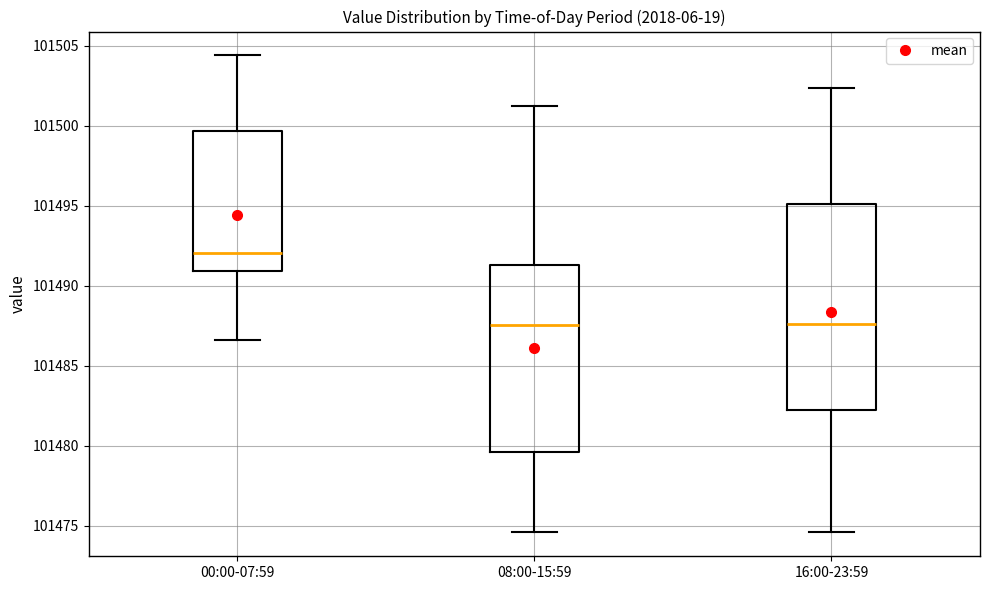

Reading left to right, transcribe this box plot: for each box, give where its median line is, the range the box spans, and where its two whiskers end, as read against the y-axis. The values are not printed on the chart, so give them approximately, as read against the axis.

00:00-07:59: median 101492.0, box 101491.0 to 101499.5, whiskers 101486.5 to 101504.5
08:00-15:59: median 101487.5, box 101479.5 to 101491.5, whiskers 101474.5 to 101501.0
16:00-23:59: median 101487.5, box 101482.0 to 101495.0, whiskers 101474.5 to 101502.5